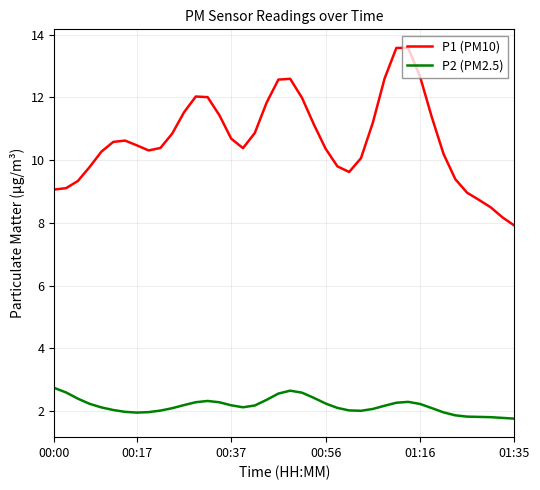

List the series in order of their overall mean, highest first.

P1 (PM10), P2 (PM2.5)